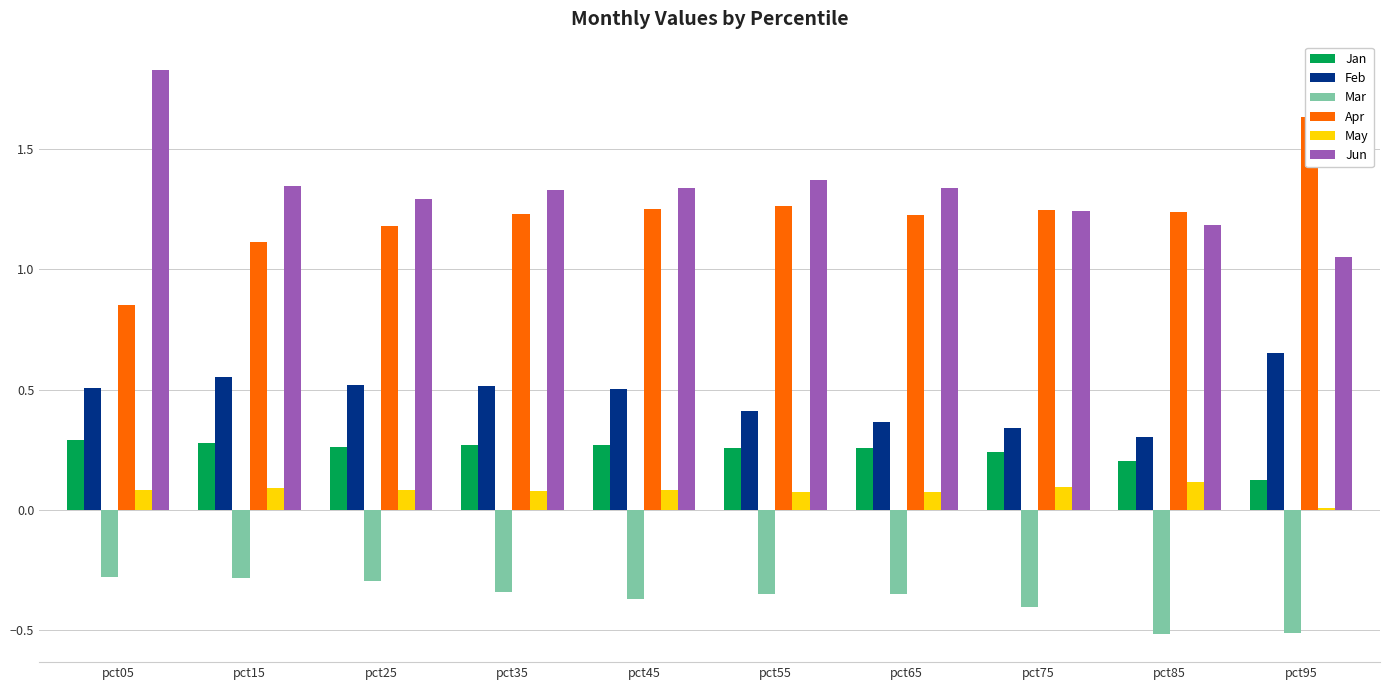

Reading left to right, what are all the values shown in this chart?

Jan: 0.3	0.3	0.3	0.3	0.3	0.3	0.3	0.2	0.2	0.1
Feb: 0.5	0.6	0.5	0.5	0.5	0.4	0.4	0.3	0.3	0.7
Mar: -0.3	-0.3	-0.3	-0.3	-0.4	-0.4	-0.3	-0.4	-0.5	-0.5
Apr: 0.9	1.1	1.2	1.2	1.3	1.3	1.2	1.2	1.2	1.6
May: 0.1	0.1	0.1	0.1	0.1	0.1	0.1	0.1	0.1	0.0
Jun: 1.8	1.3	1.3	1.3	1.3	1.4	1.3	1.2	1.2	1.1